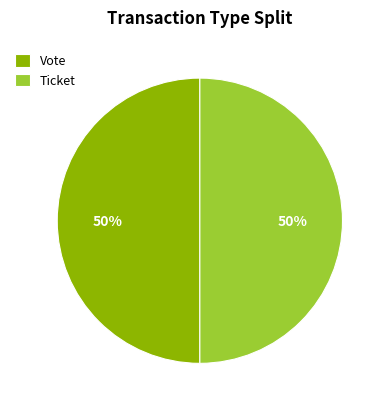

How many slices are in this pie chart?

2